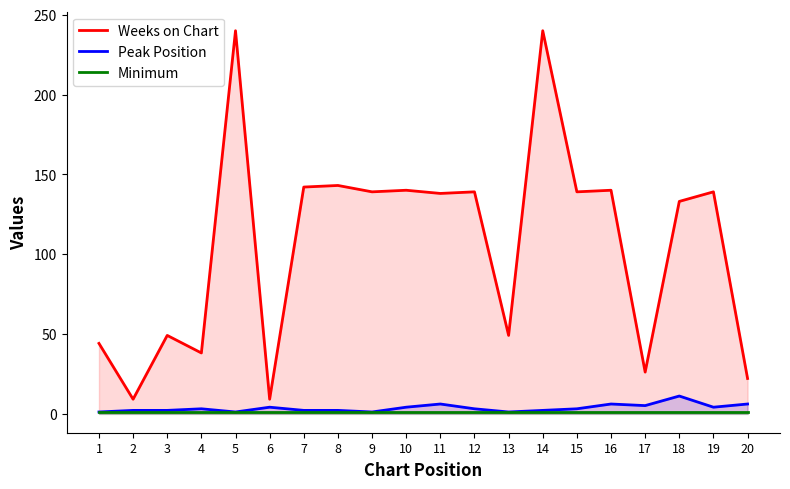

Which series has the largest total across all categories?

Weeks on Chart